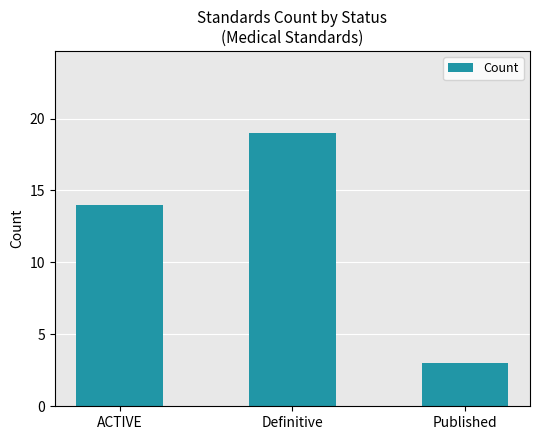

Between Published and ACTIVE, which is larger?

ACTIVE